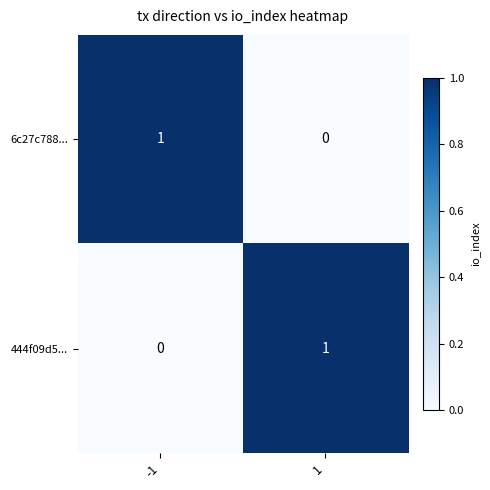

Reading left to right, list all the values displayed in this chart.

6c27c788...: 1	0
444f09d5...: 0	1